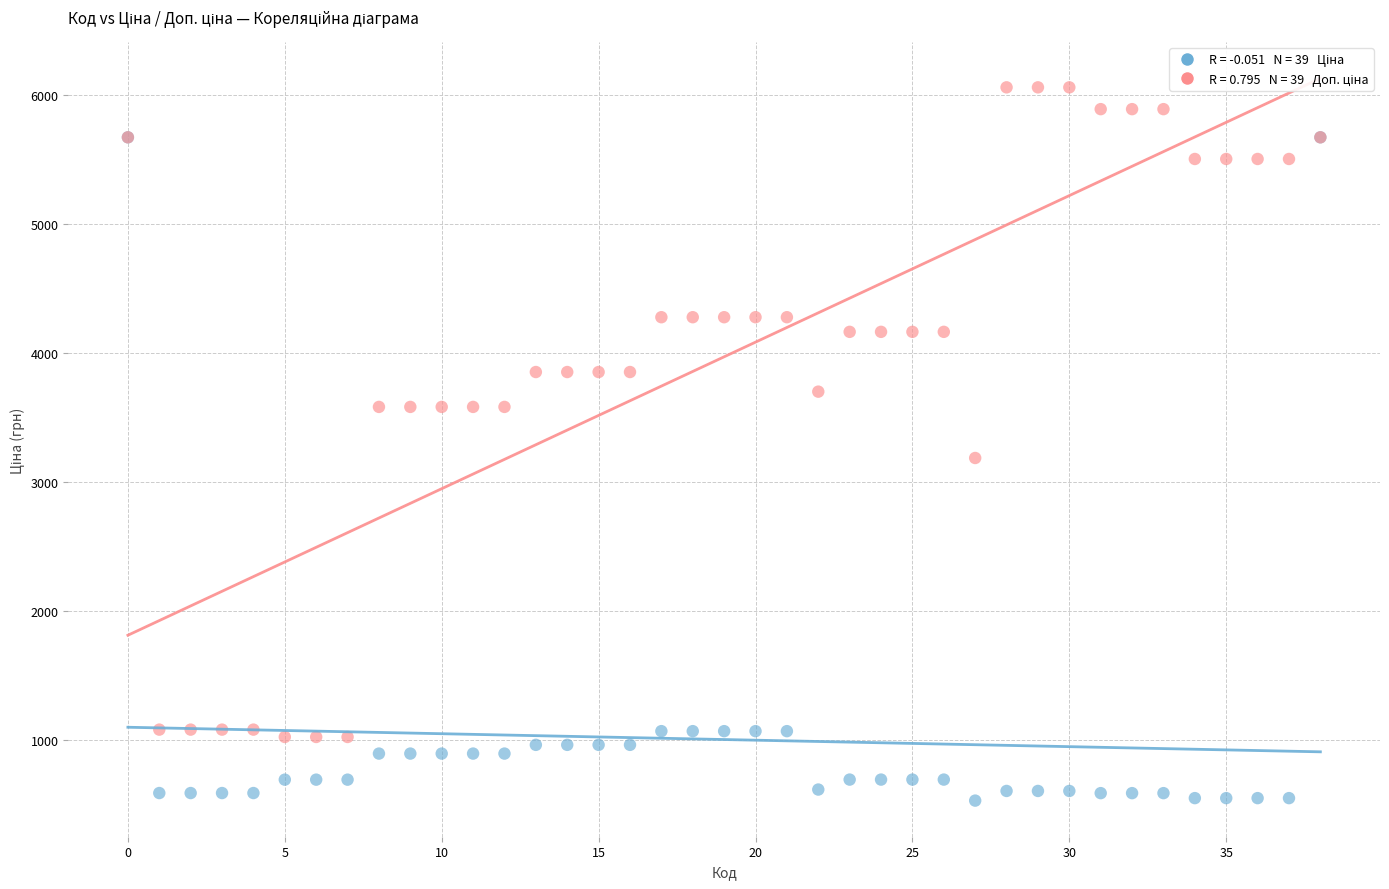

Across all series, what Y value is closest to 3296?

3187.6